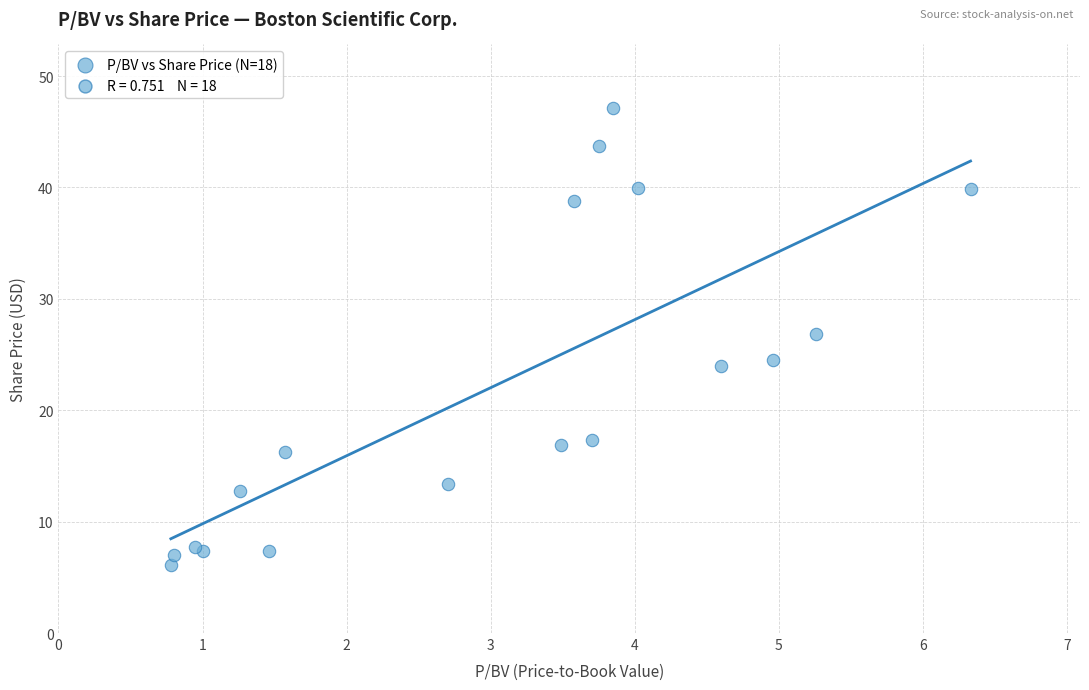

What Y value in the scatter plot is closest to 26?

26.8